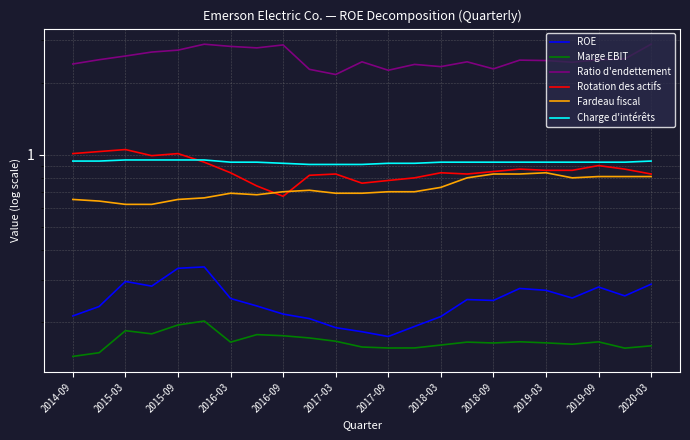

What is the value of the Fardeau fiscal point at the 7th from the left?

0.7